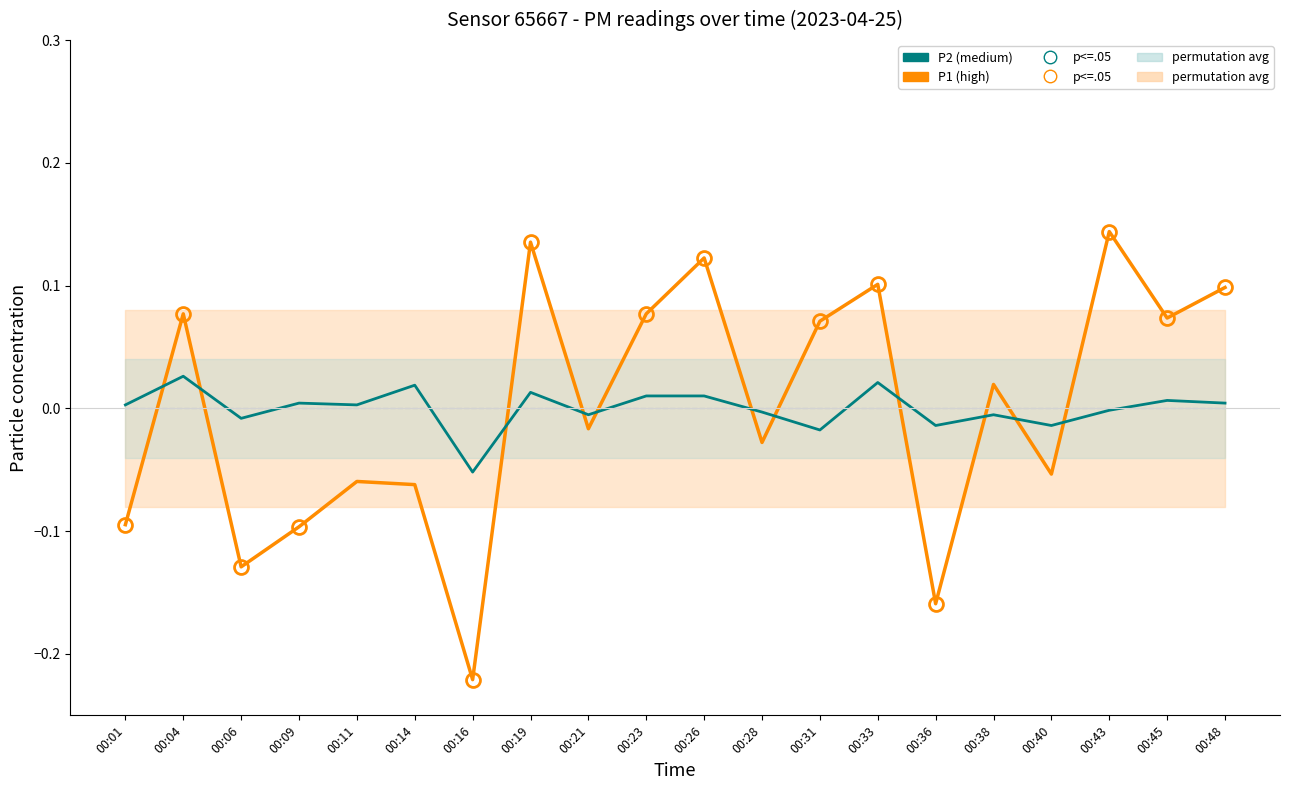

Which category has the highest value in the P1 (high) series?

00:43